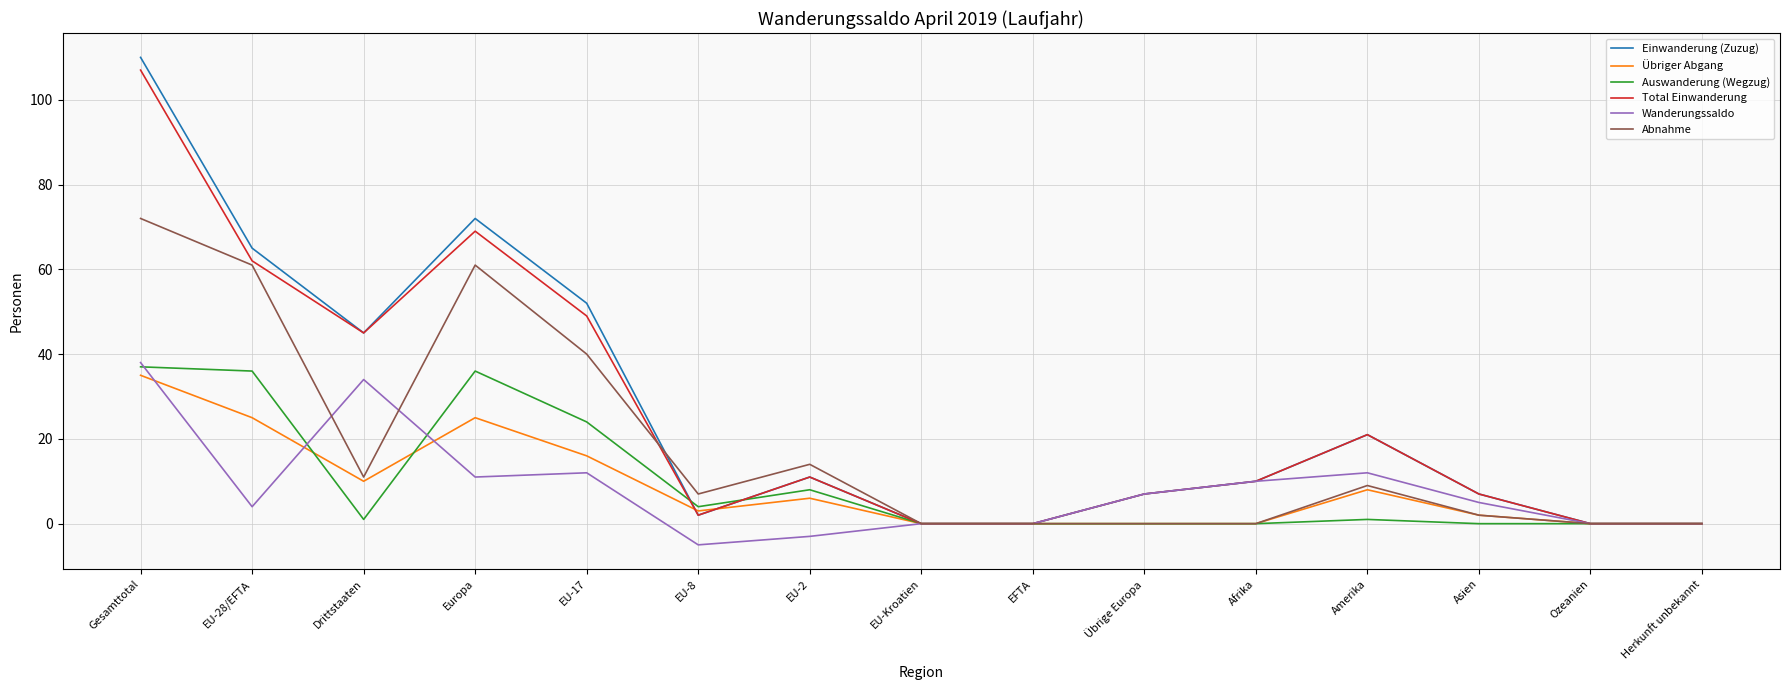

What is the difference between the highest and lowest values at EU-17?

40